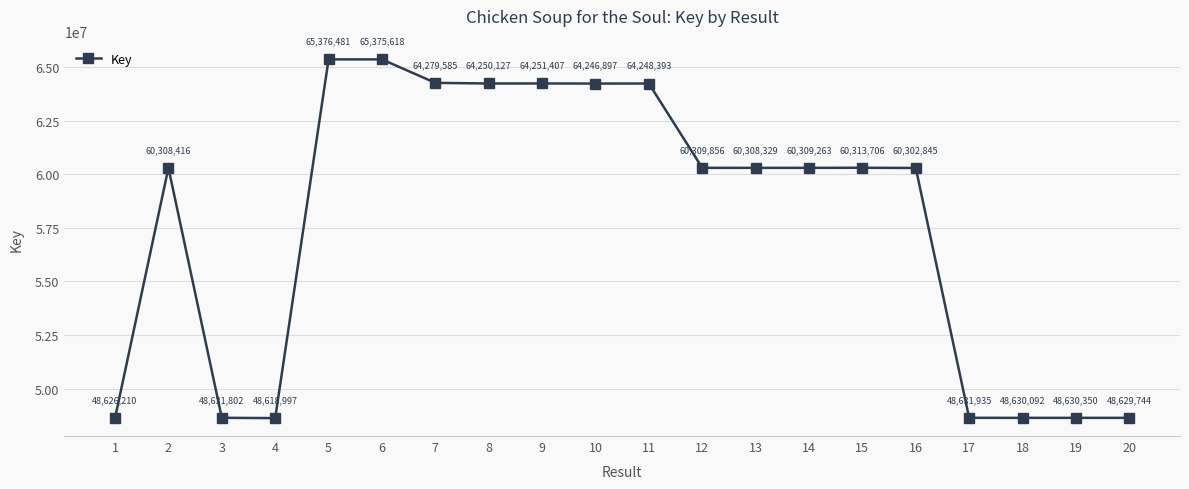

How many data points are less than 60309263?

10